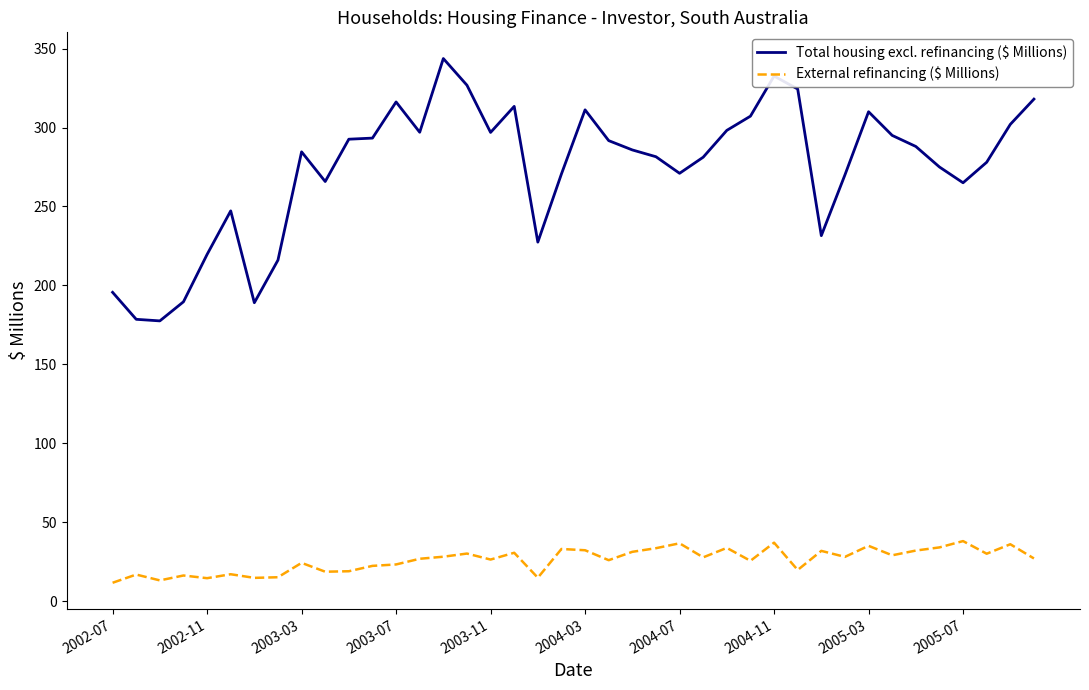

What is the smallest value displayed?

11.6